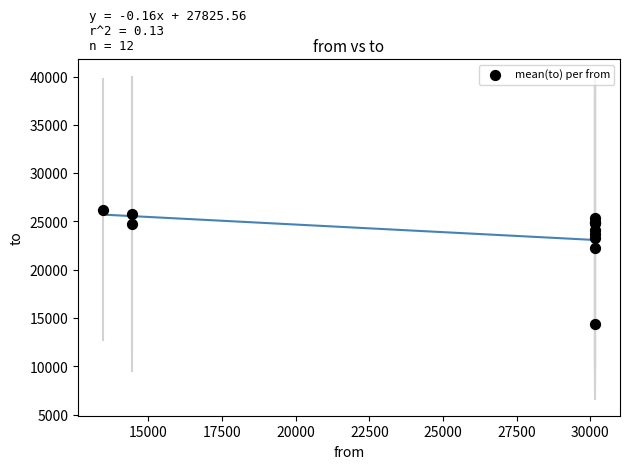

What Y value in the scatter plot is closest to 20337?

22304.5